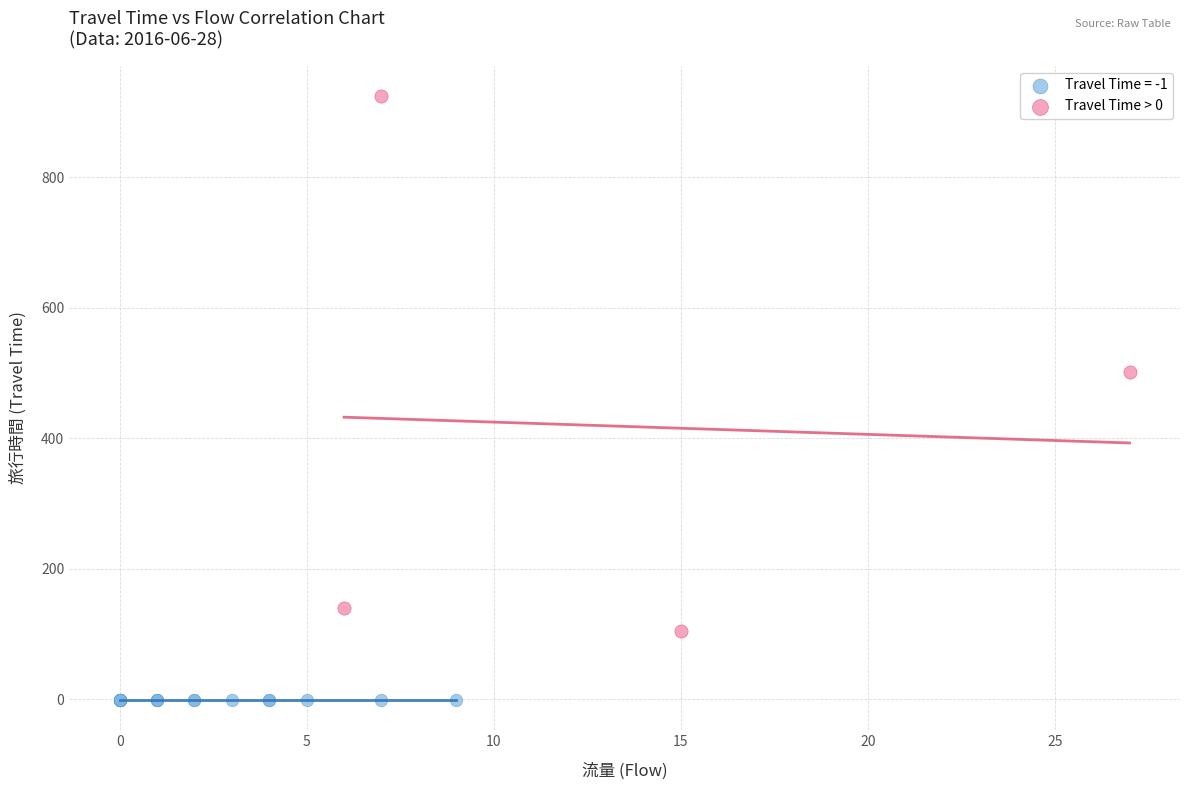

Which series contains the highest Y value?

Travel Time > 0